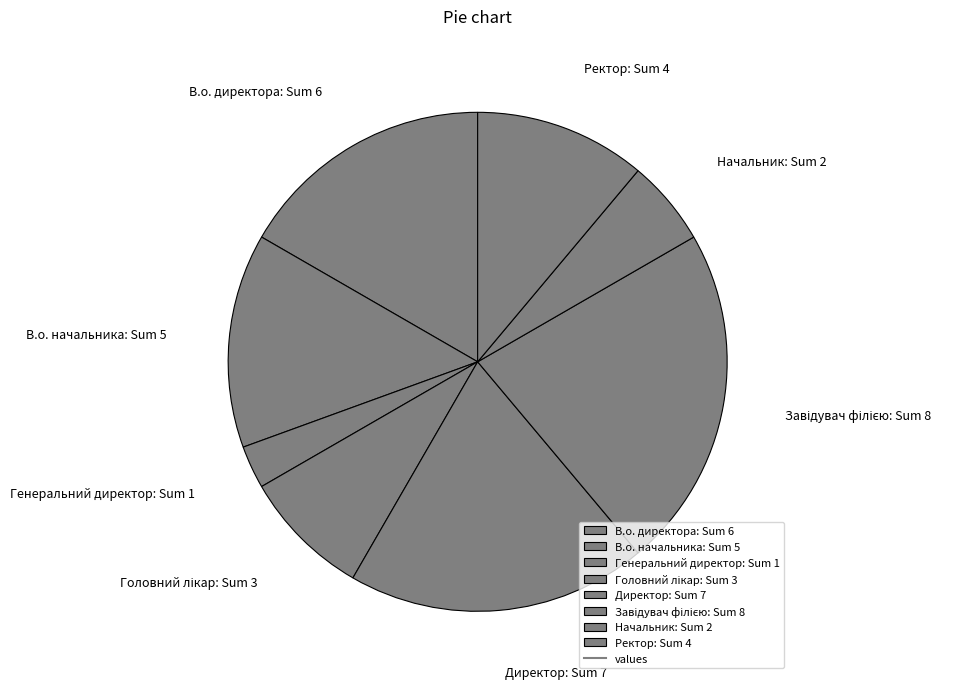

Between Начальник: Sum 2 and В.о. директора: Sum 6, which is larger?

В.о. директора: Sum 6